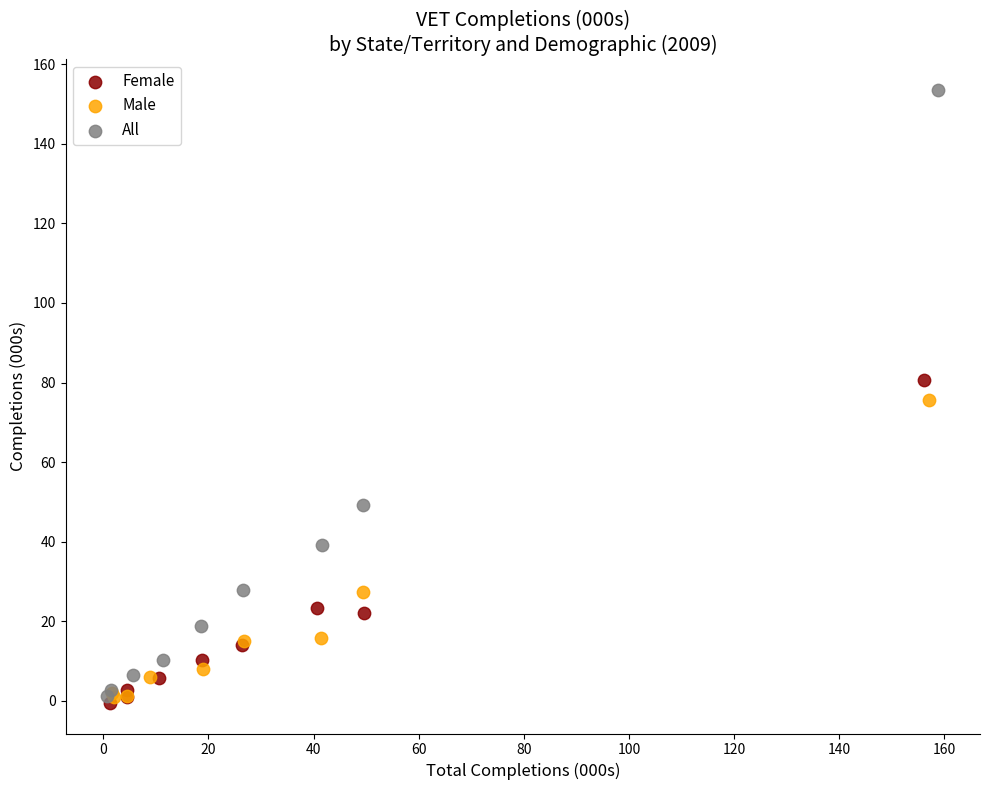

What are all the series names shown in the legend?

Female, Male, All